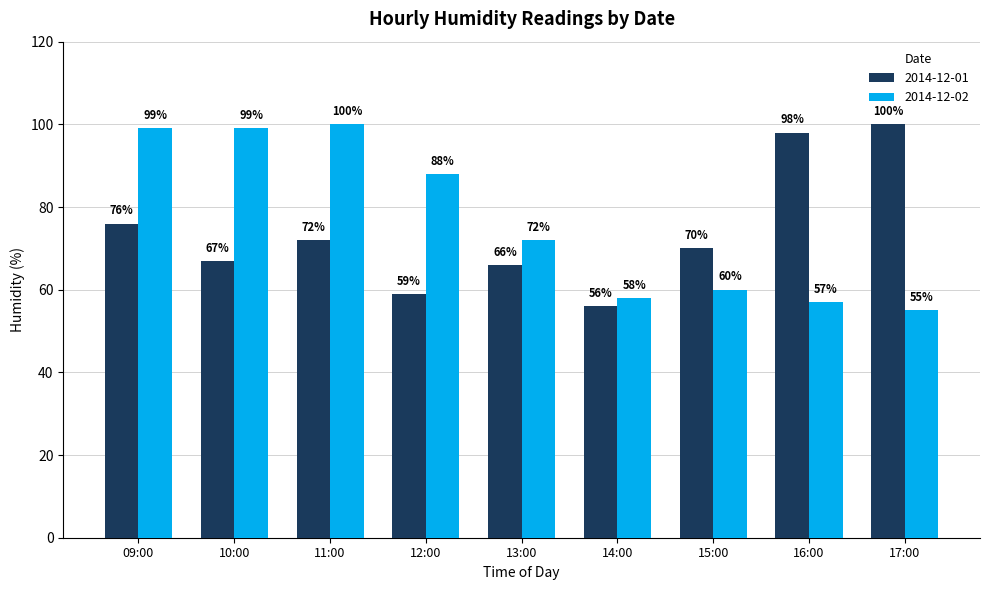

How many bars are there in total?

18